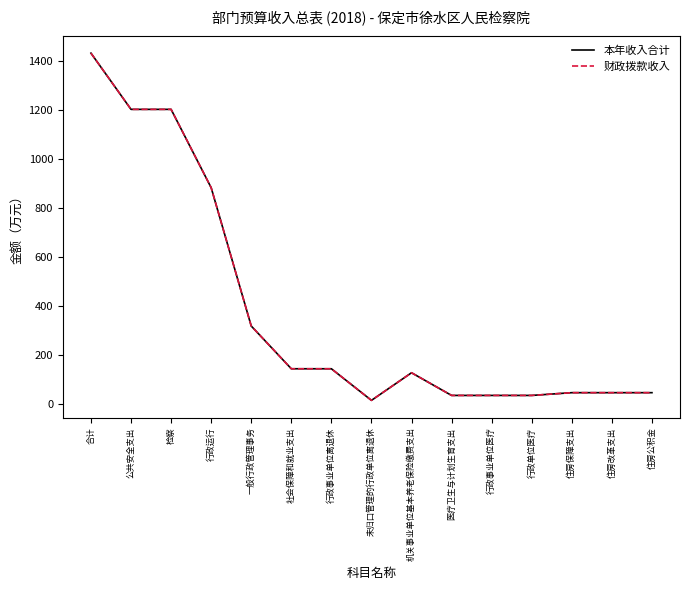

Does the chart display data point markers on the line(s)?

No